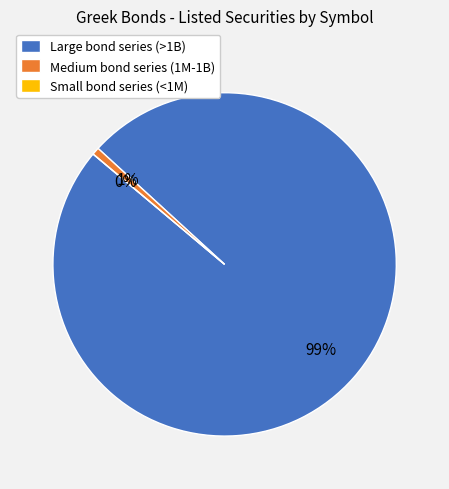

Is it true that G090312D1 is 1% of the pie?

False